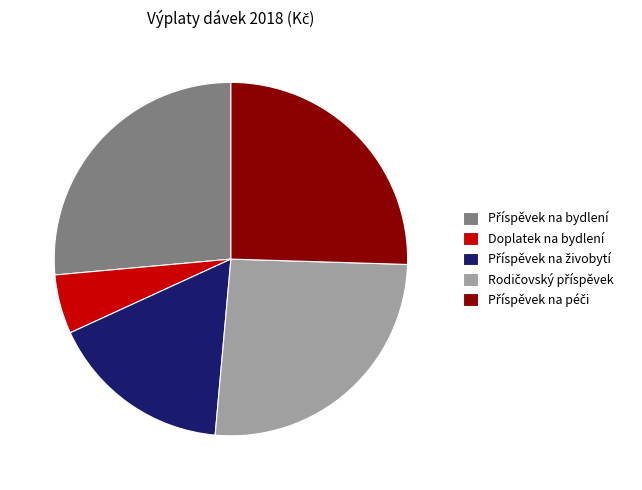

Is it true that Doplatek na bydlení is 5% of the pie?

True